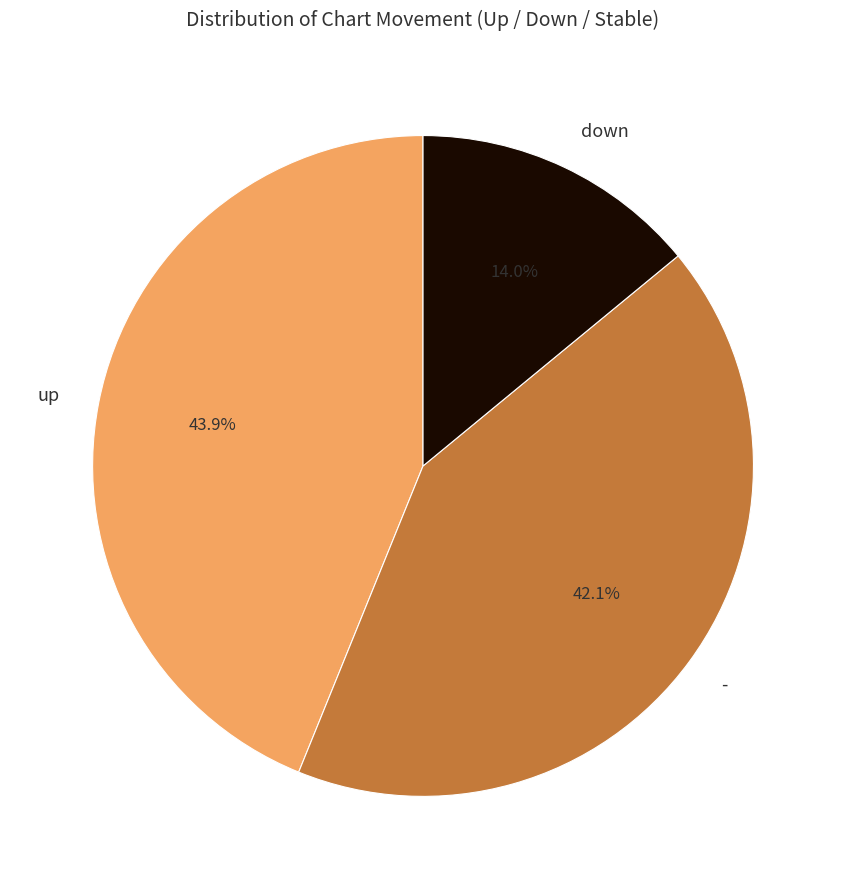

What is the smallest slice in the pie chart?

down